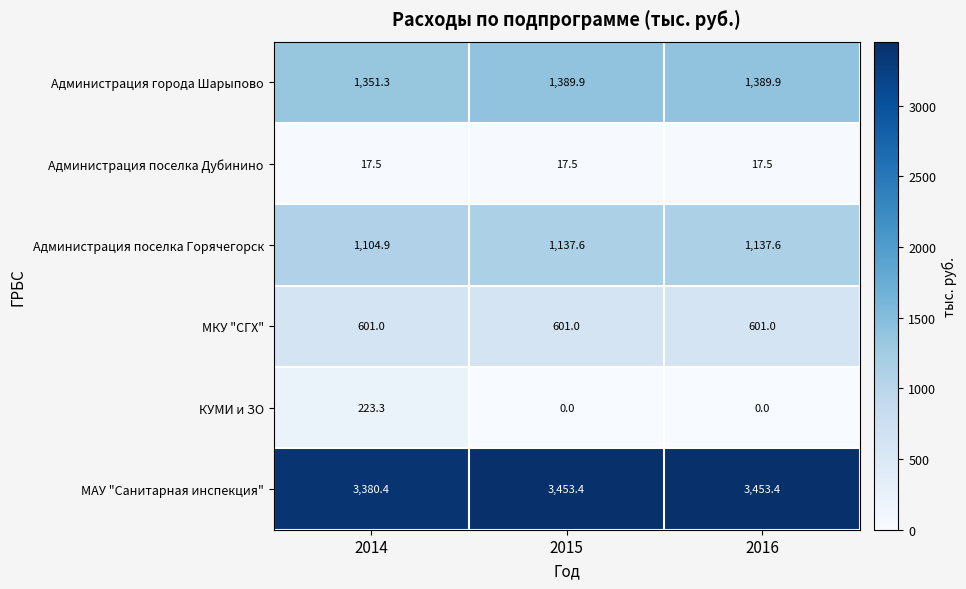

List the series in order of their peak value, highest first.

МАУ "Санитарная инспекция", Администрация города Шарыпово, Администрация поселка Горячегорск, МКУ "СГХ", КУМИ и ЗО, Администрация поселка Дубинино